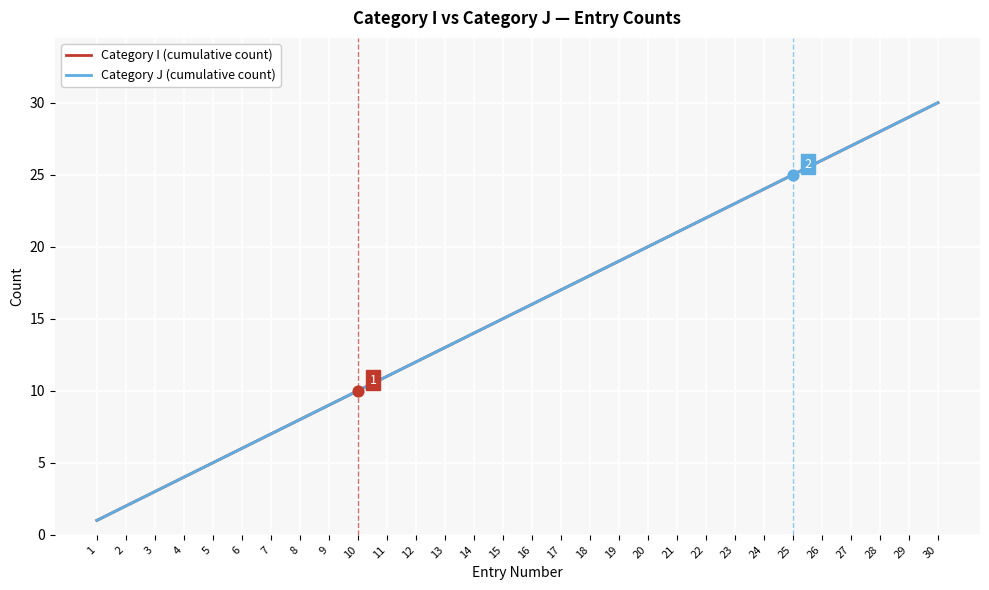

Is this an area chart (filled region under the line)?

No